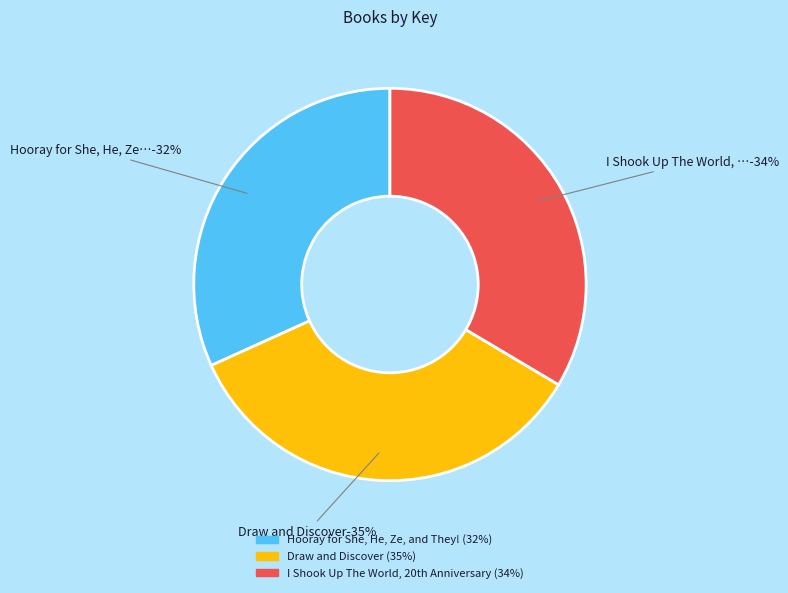

How many slices are in this pie chart?

3